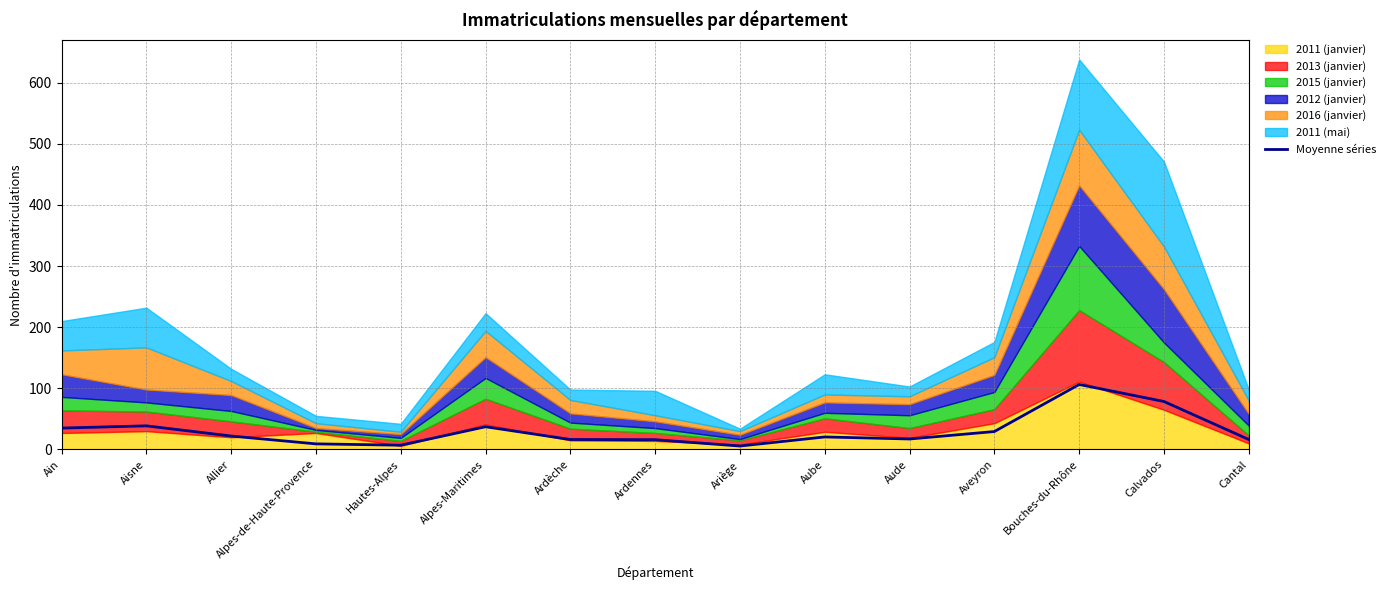

What is the ratio of the value at Alpes-de-Haute-Provence to the value at Hautes-Alpes?

1.3